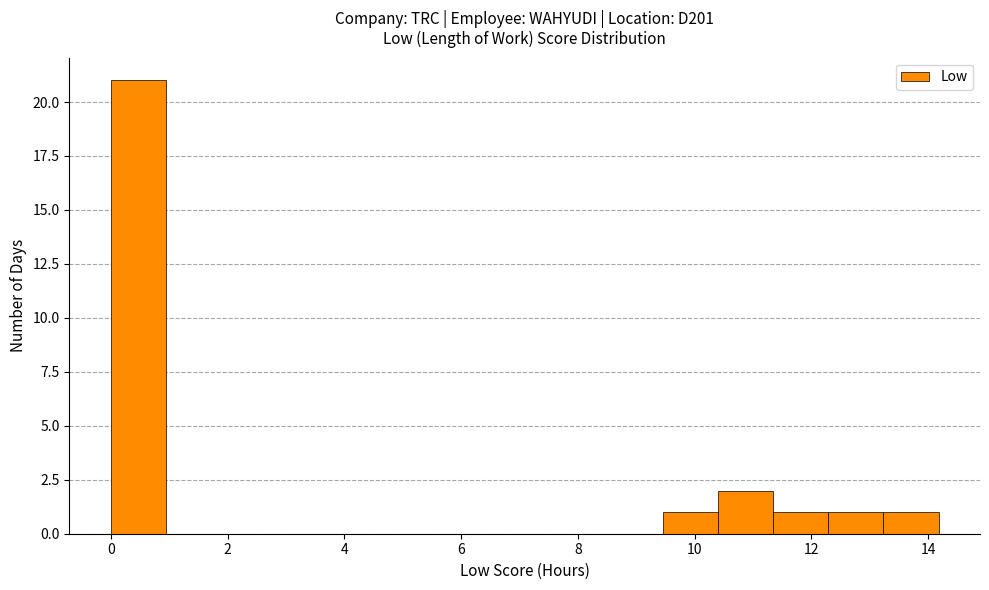

How tall is the bar that spans 12.2 to 13.2 on the x-axis? Neither the bar edges nor the heights are printed on the chart, so give them approximately, as read against the axes.

1